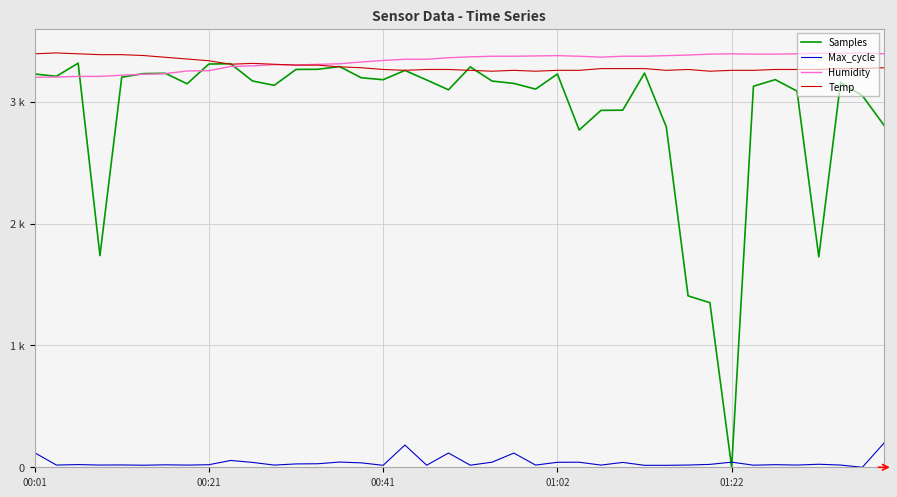

True or false: Humidity has more than 1 points higher than both neighbors.

True